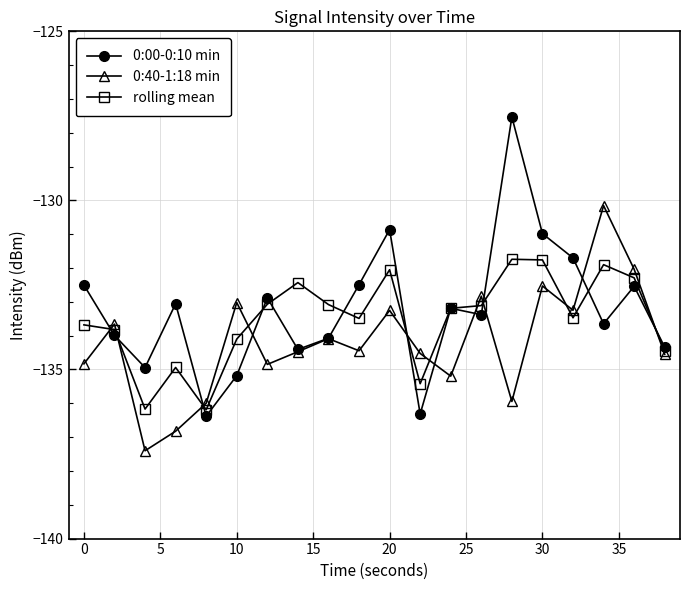

What is the value of the 0:00-0:10 min point at the 1st from the left?

-132.5